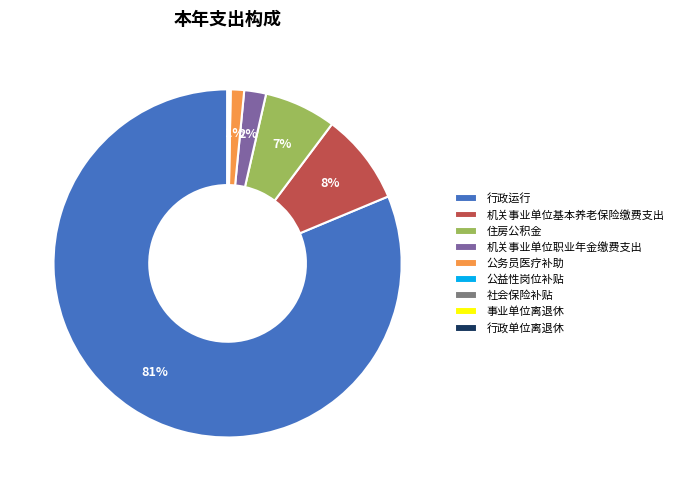

Is it true that 行政运行 is 74% of the pie?

False